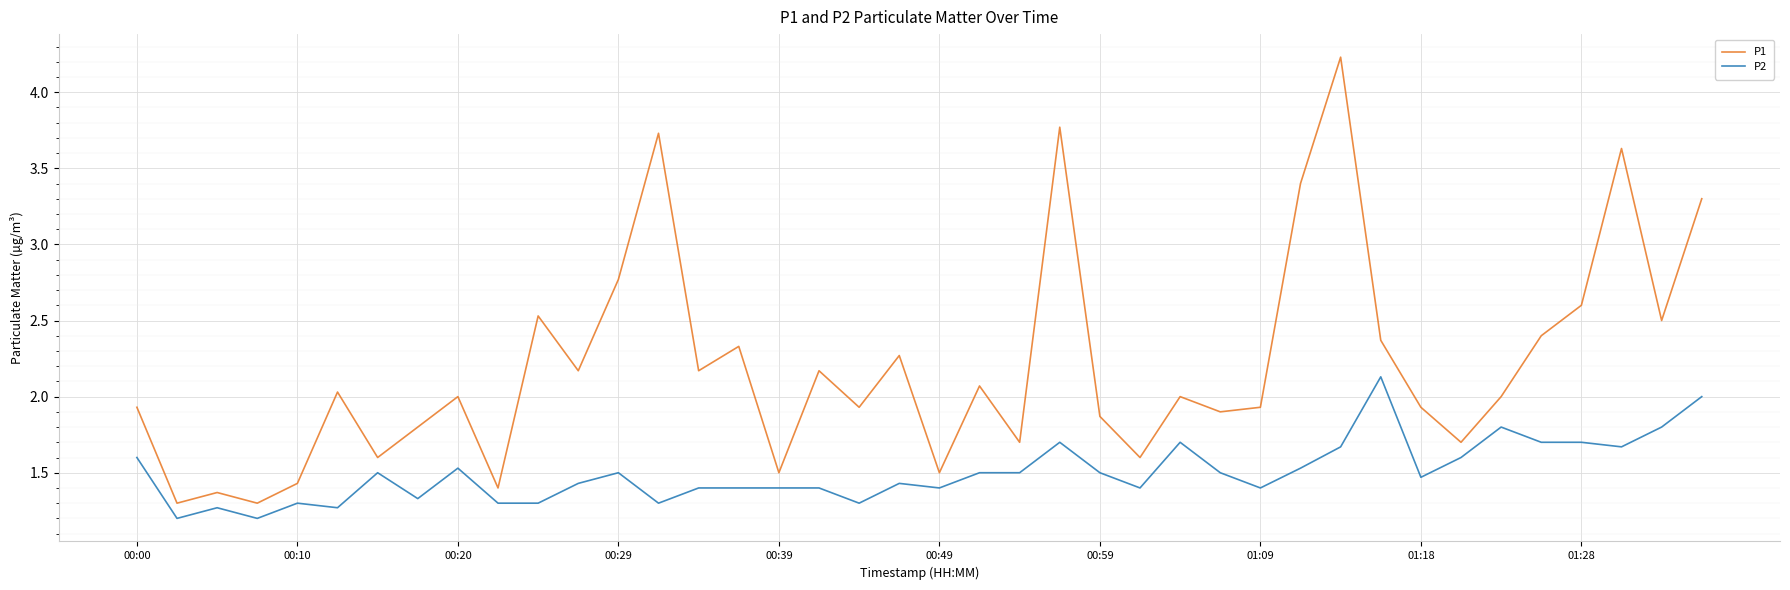

Which series has the largest total across all categories?

P1